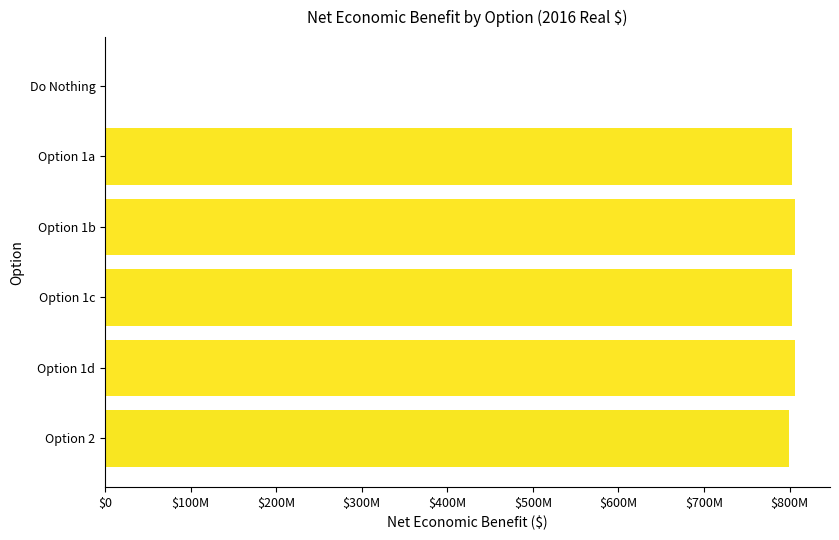

Are the bars horizontal?

Yes